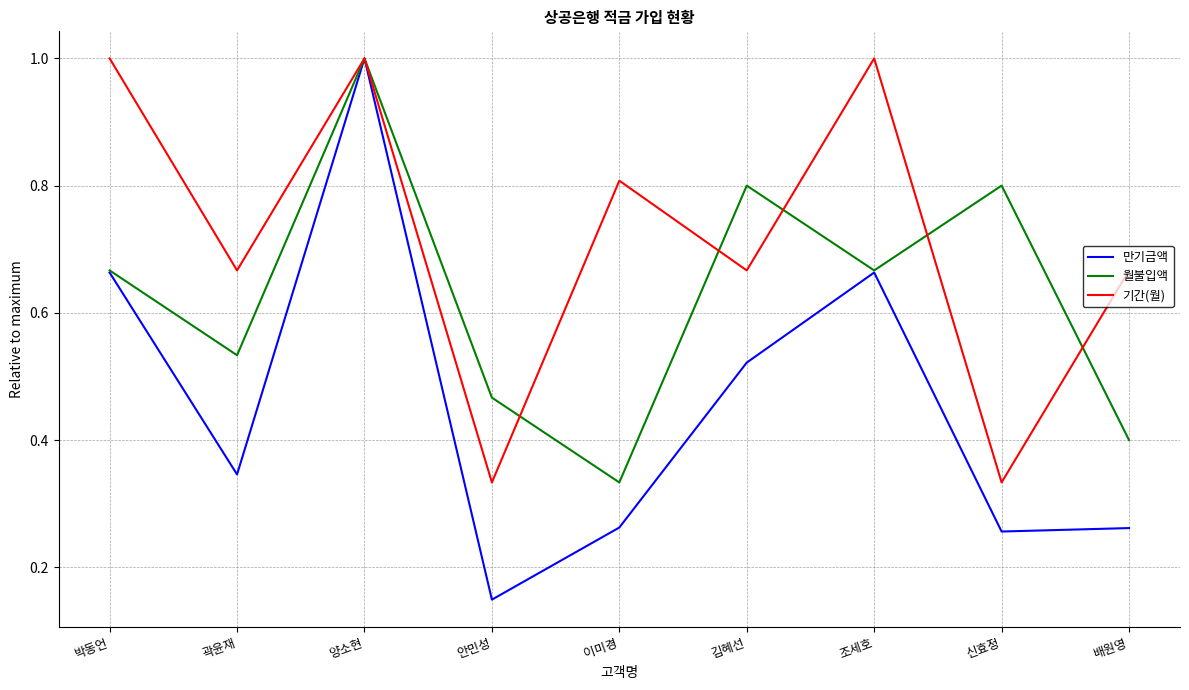

Count the number of categories in the chart.

9